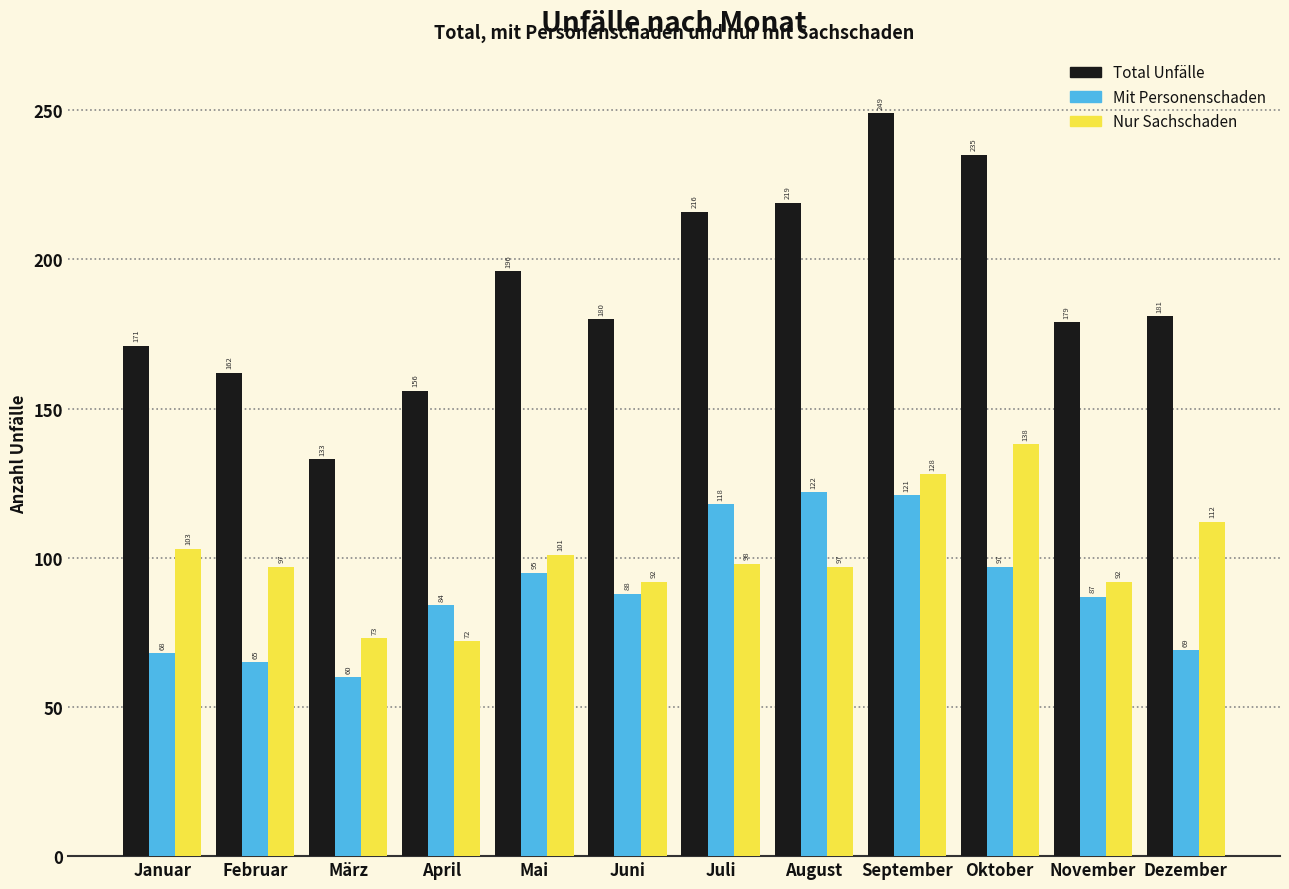

Reading right to left, list all the values displayed in this chart.

Total Unfälle: Dezember=181	November=179	Oktober=235	September=249	August=219	Juli=216	Juni=180	Mai=196	April=156	März=133	Februar=162	Januar=171
Mit Personenschaden: Dezember=69	November=87	Oktober=97	September=121	August=122	Juli=118	Juni=88	Mai=95	April=84	März=60	Februar=65	Januar=68
Nur Sachschaden: Dezember=112	November=92	Oktober=138	September=128	August=97	Juli=98	Juni=92	Mai=101	April=72	März=73	Februar=97	Januar=103